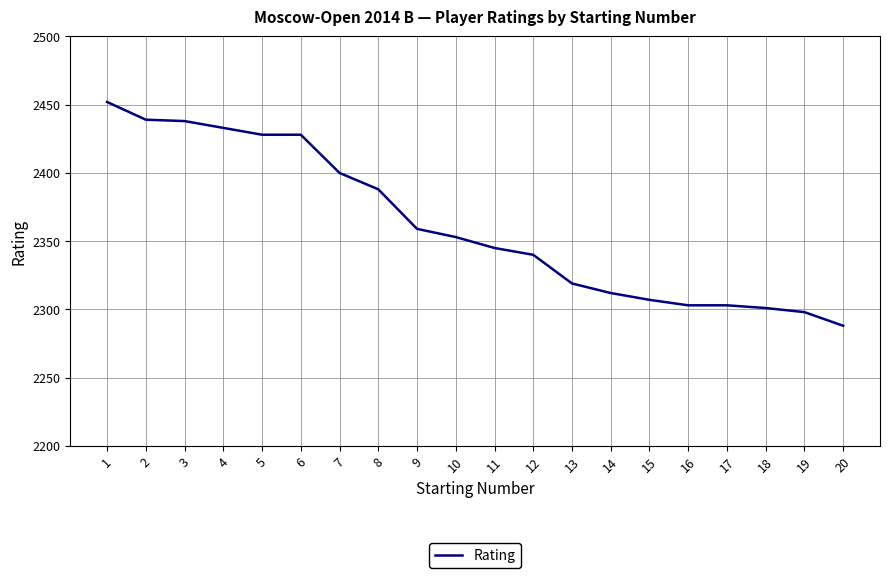

Which category has the lowest value across all series?

20